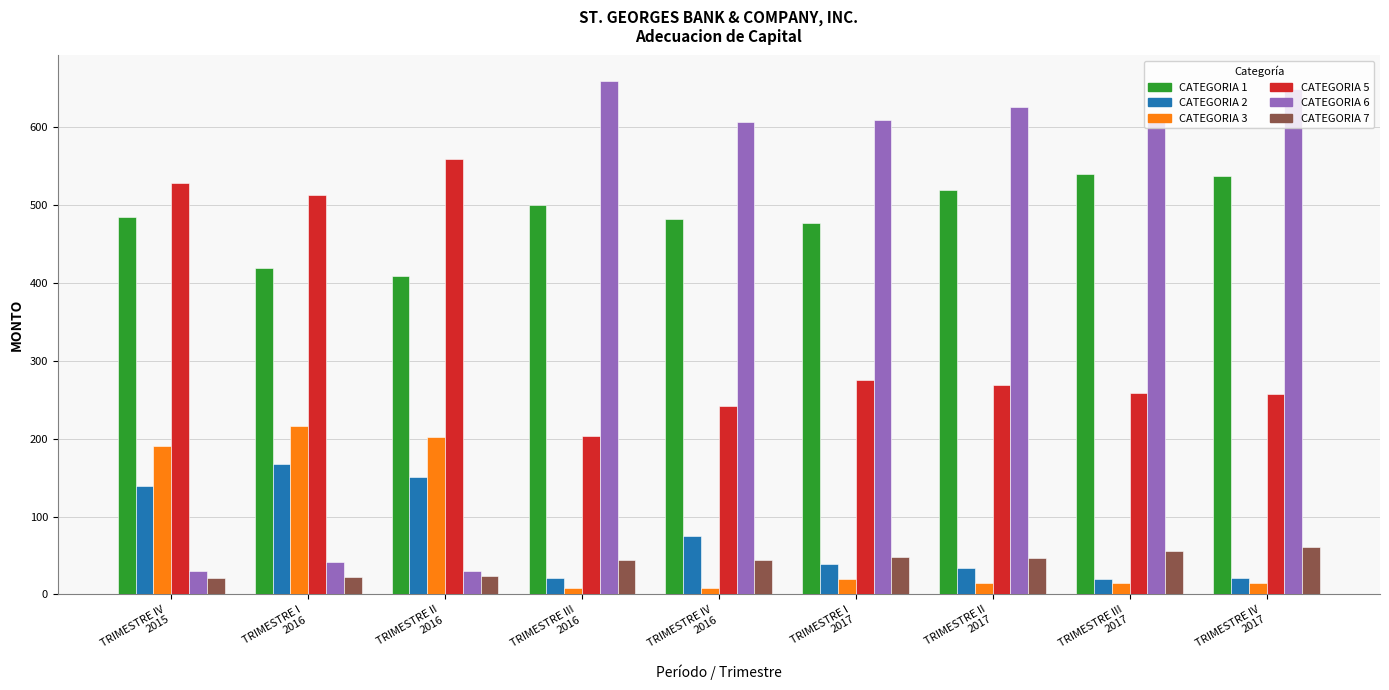

Between TRIMESTRE II
2016 and TRIMESTRE III
2016, which series saw the biggest shift?

CATEGORIA 6